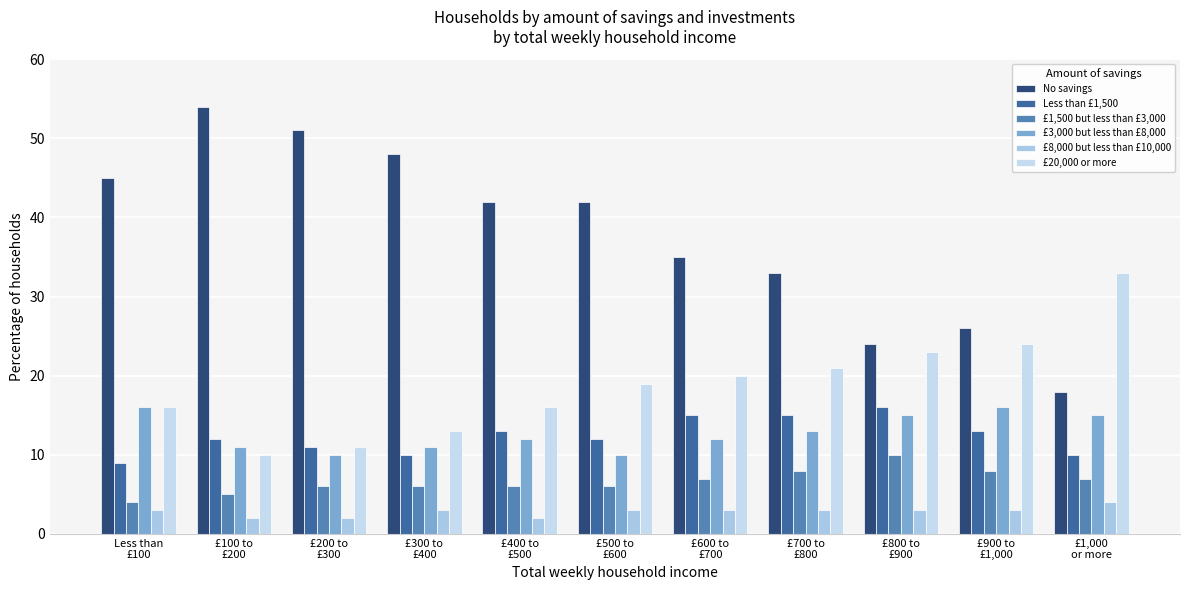

Reading left to right, what are all the values shown in this chart?

No savings: Less than
£100=45	£100 to
£200=54	£200 to
£300=51	£300 to
£400=48	£400 to
£500=42	£500 to
£600=42	£600 to
£700=35	£700 to
£800=33	£800 to
£900=24	£900 to
£1,000=26	£1,000
or more=18
Less than £1,500: Less than
£100=9	£100 to
£200=12	£200 to
£300=11	£300 to
£400=10	£400 to
£500=13	£500 to
£600=12	£600 to
£700=15	£700 to
£800=15	£800 to
£900=16	£900 to
£1,000=13	£1,000
or more=10
£1,500 but less than £3,000: Less than
£100=4	£100 to
£200=5	£200 to
£300=6	£300 to
£400=6	£400 to
£500=6	£500 to
£600=6	£600 to
£700=7	£700 to
£800=8	£800 to
£900=10	£900 to
£1,000=8	£1,000
or more=7
£3,000 but less than £8,000: Less than
£100=16	£100 to
£200=11	£200 to
£300=10	£300 to
£400=11	£400 to
£500=12	£500 to
£600=10	£600 to
£700=12	£700 to
£800=13	£800 to
£900=15	£900 to
£1,000=16	£1,000
or more=15
£8,000 but less than £10,000: Less than
£100=3	£100 to
£200=2	£200 to
£300=2	£300 to
£400=3	£400 to
£500=2	£500 to
£600=3	£600 to
£700=3	£700 to
£800=3	£800 to
£900=3	£900 to
£1,000=3	£1,000
or more=4
£20,000 or more: Less than
£100=16	£100 to
£200=10	£200 to
£300=11	£300 to
£400=13	£400 to
£500=16	£500 to
£600=19	£600 to
£700=20	£700 to
£800=21	£800 to
£900=23	£900 to
£1,000=24	£1,000
or more=33